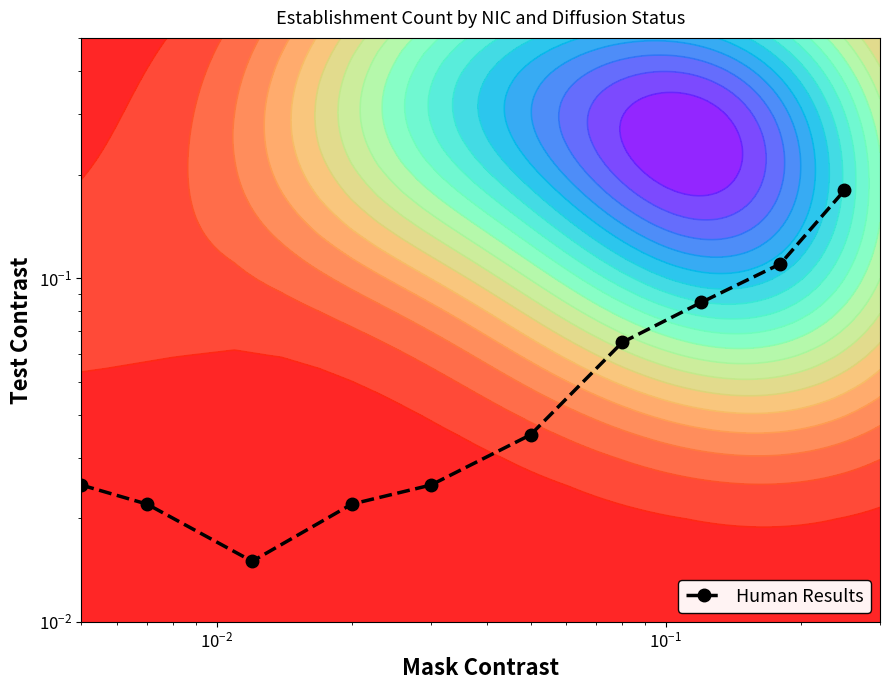

What is the sum of all values?

0.6